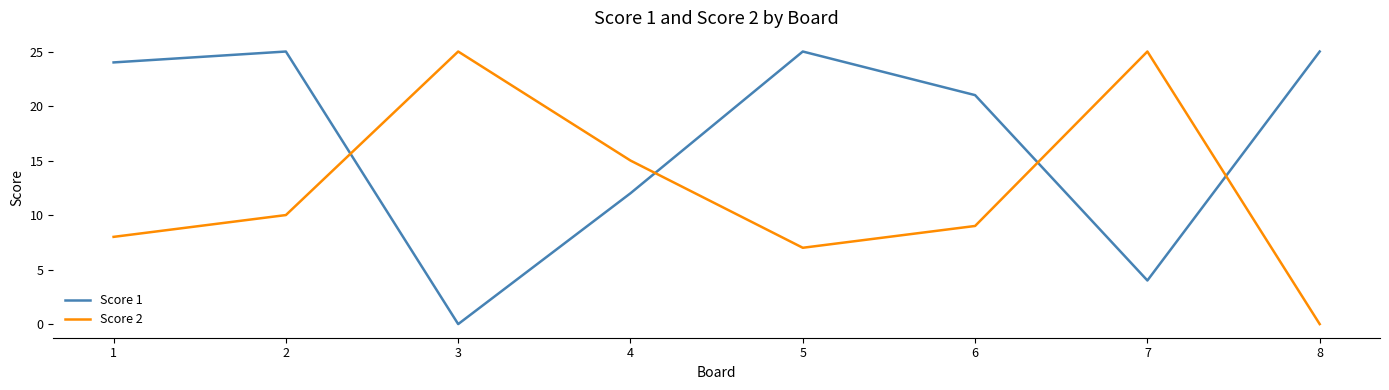

True or false: Score 1 and Score 2 cross at least once.

True